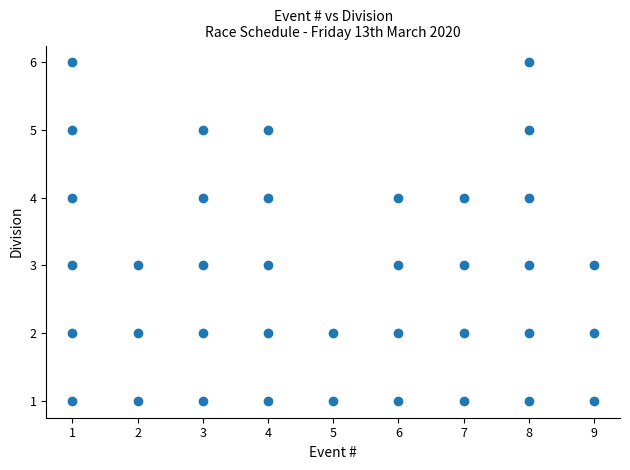

What is the range of X values (max minus min)?

8